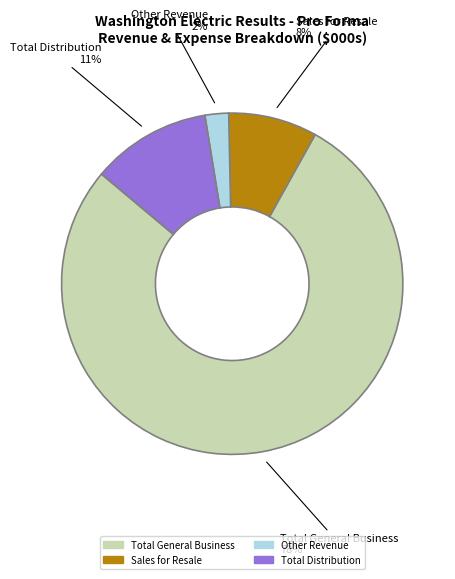

Rank the categories by value from lowest to highest.

Other Revenue, Sales for Resale, Total Distribution, Total General Business